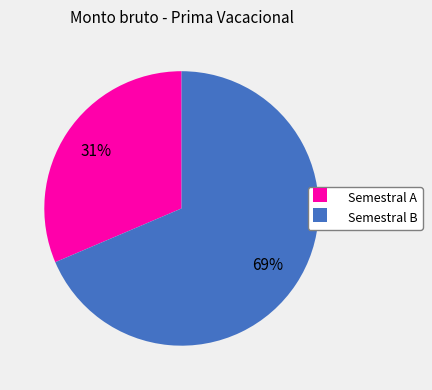

Rank the categories by value from highest to lowest.

Semestral B, Semestral A